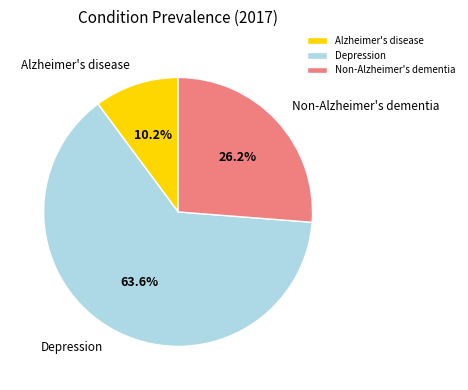

Is it true that Depression is 64% of the pie?

True